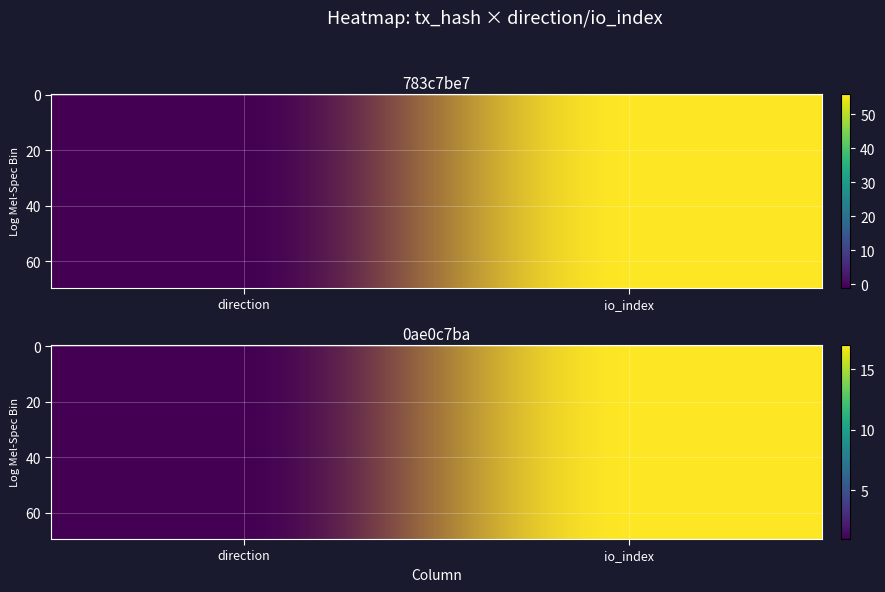

At which category is the sum across all series the highest?

1